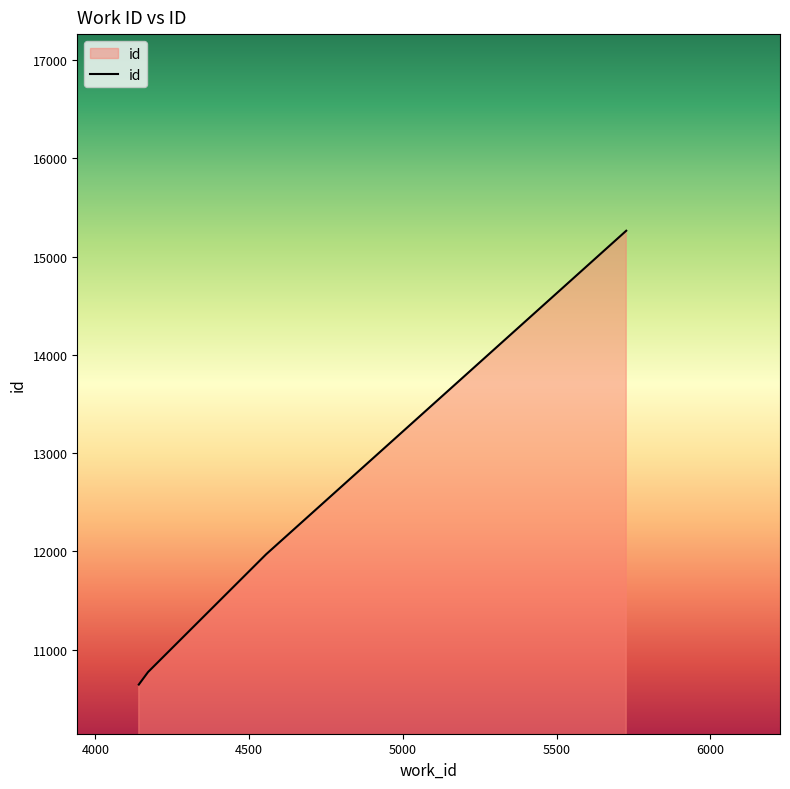

True or false: the data has more than 2 interior local peaks.

False